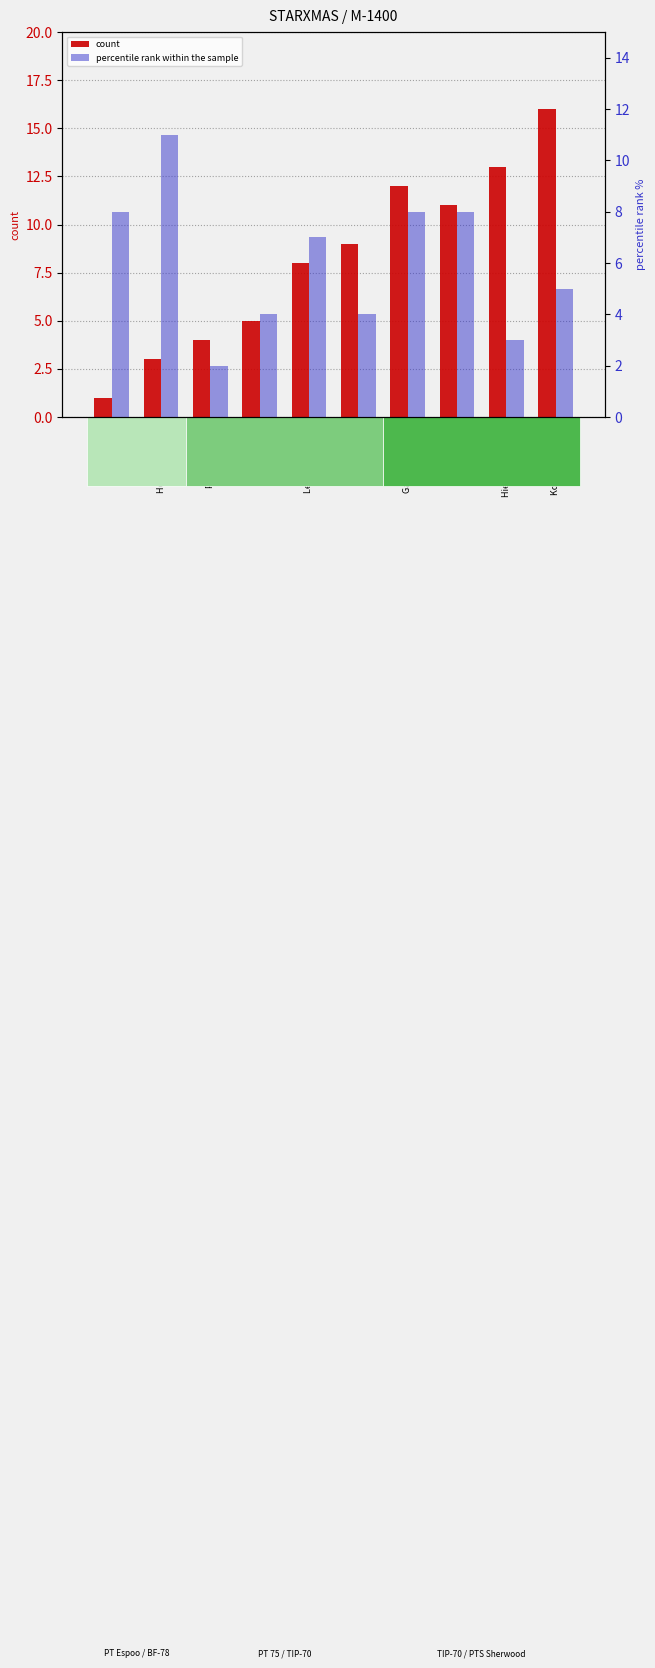

Between Gauthier Pascal and Pitkänen Juha, which is larger?

Gauthier Pascal